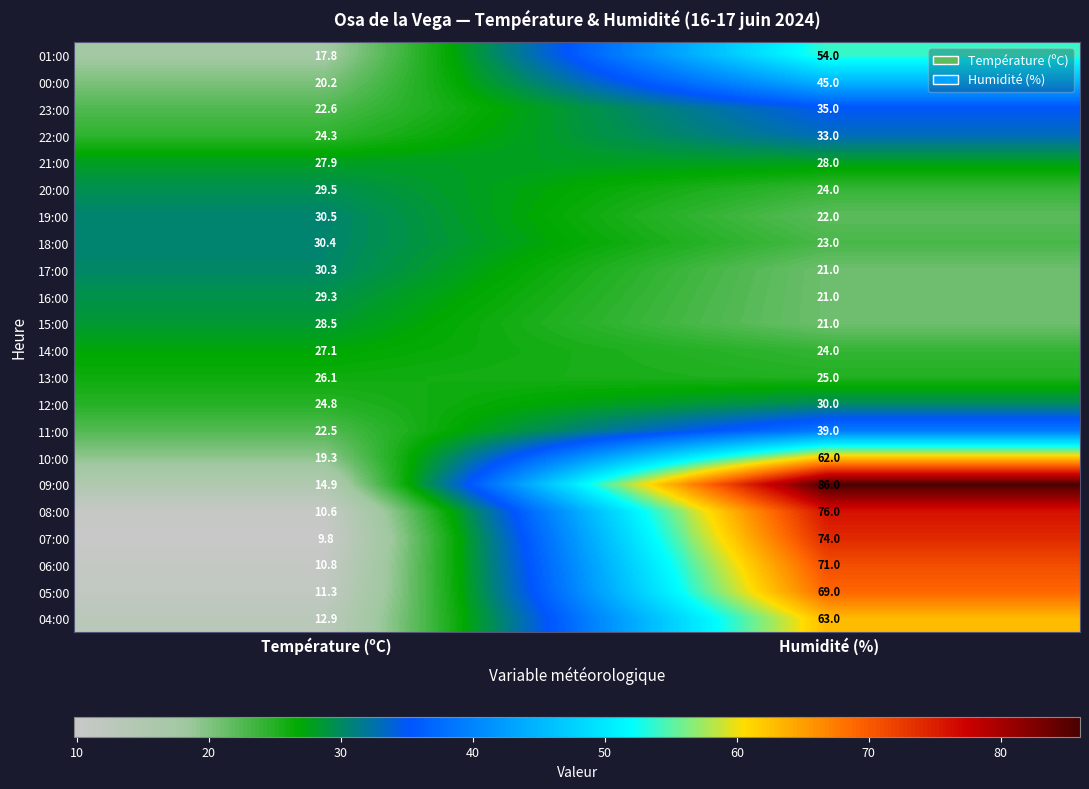

How many distinct data groups are displayed?

22